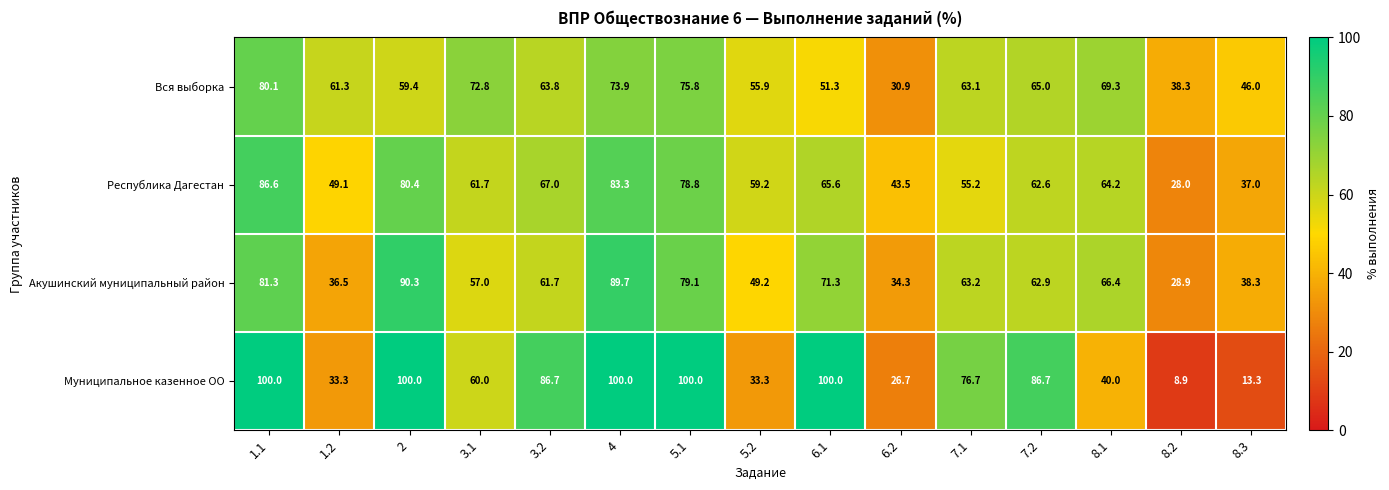

The Акушинский муниципальный район series shows 79.1 at 5.1. True or false?

True